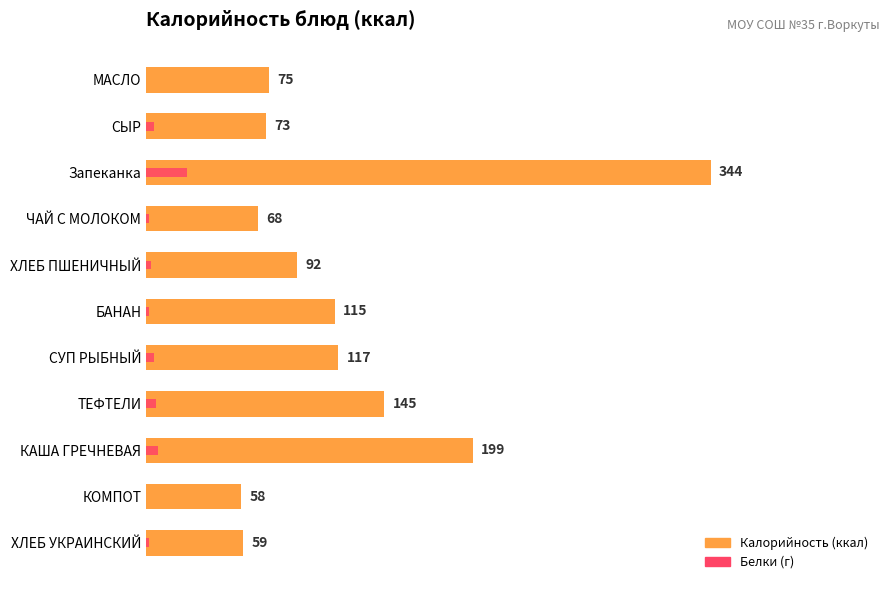

Are the bars grouped side by side (vs. stacked)?

Yes